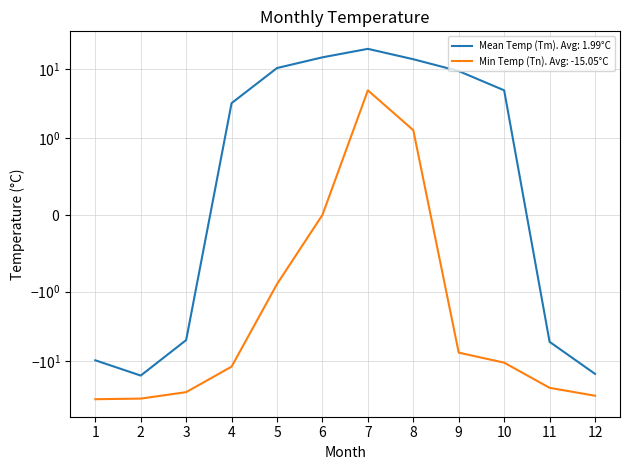

How many lines are shown in the chart?

2